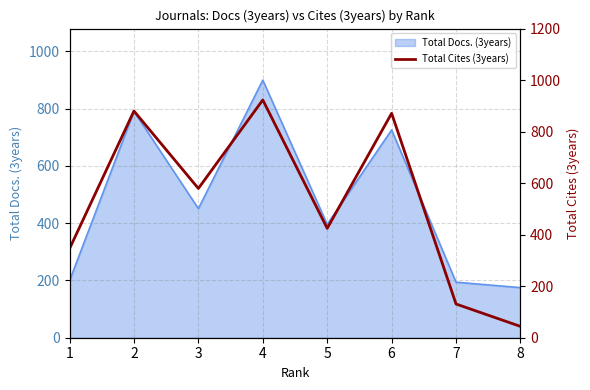

Where is the data nearest to the value 484?

5